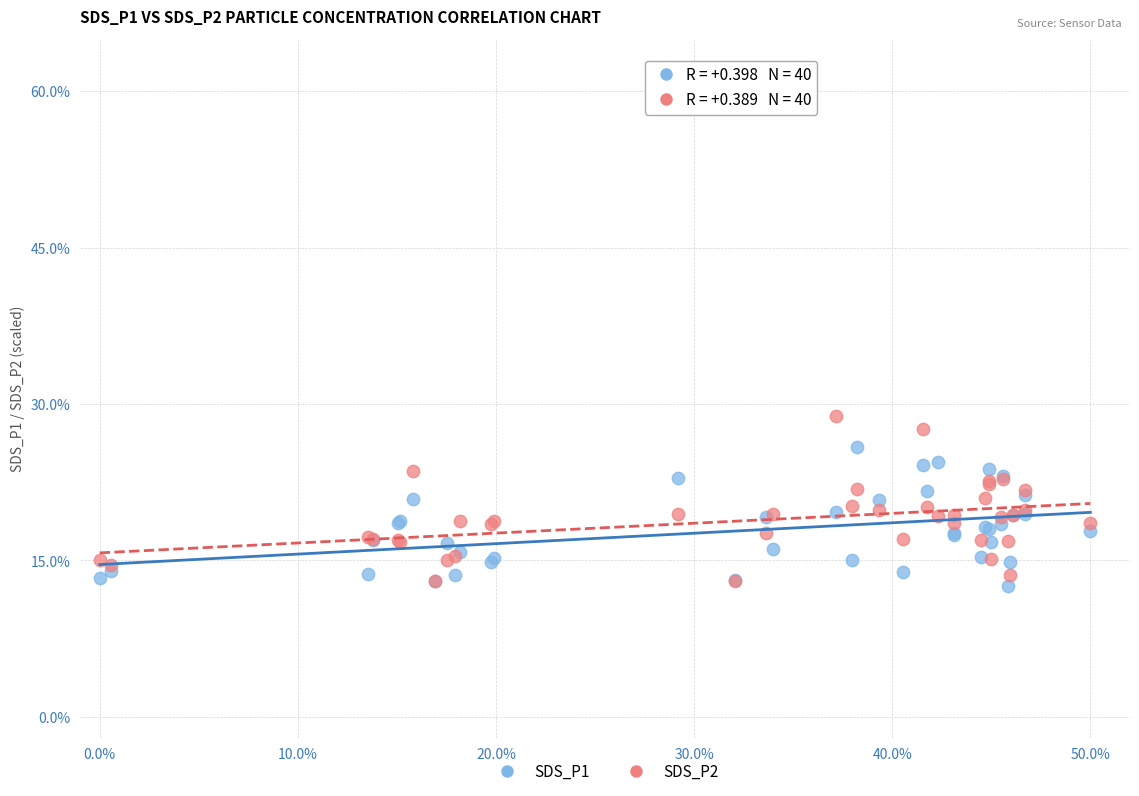

What are all the series names shown in the legend?

SDS_P1, SDS_P2